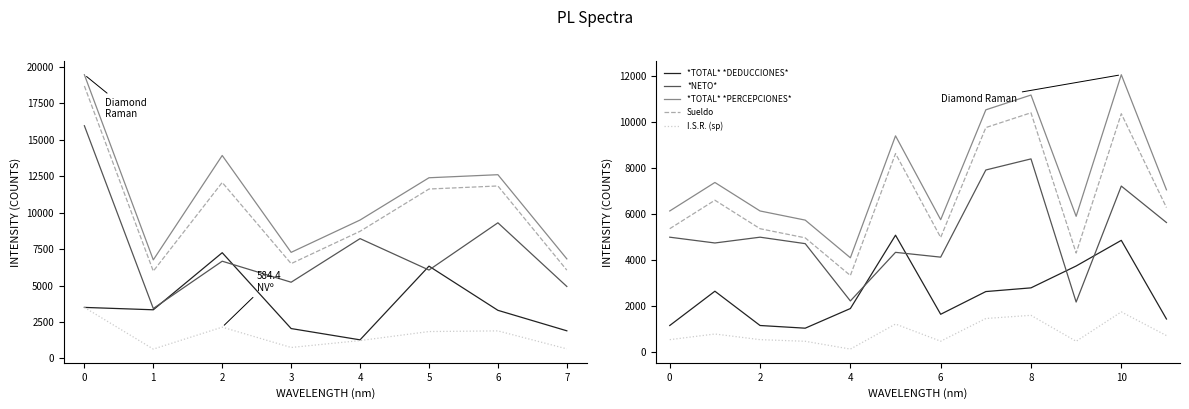

Which series has the largest total across all categories?

*TOTAL* *PERCEPCIONES*